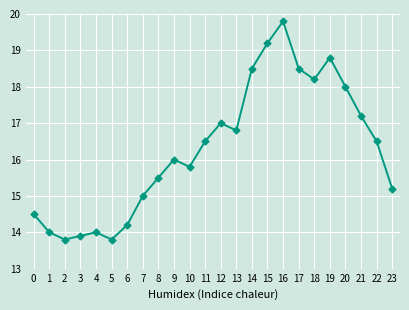

Approximately how many times larger is the value at 17 compared to 4?

1.3